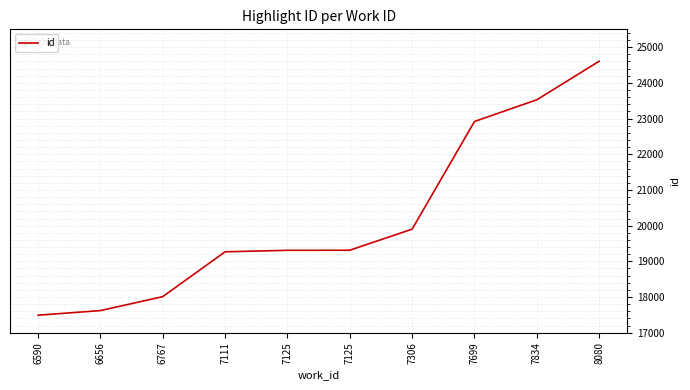

Does the chart have visible grid lines?

Yes